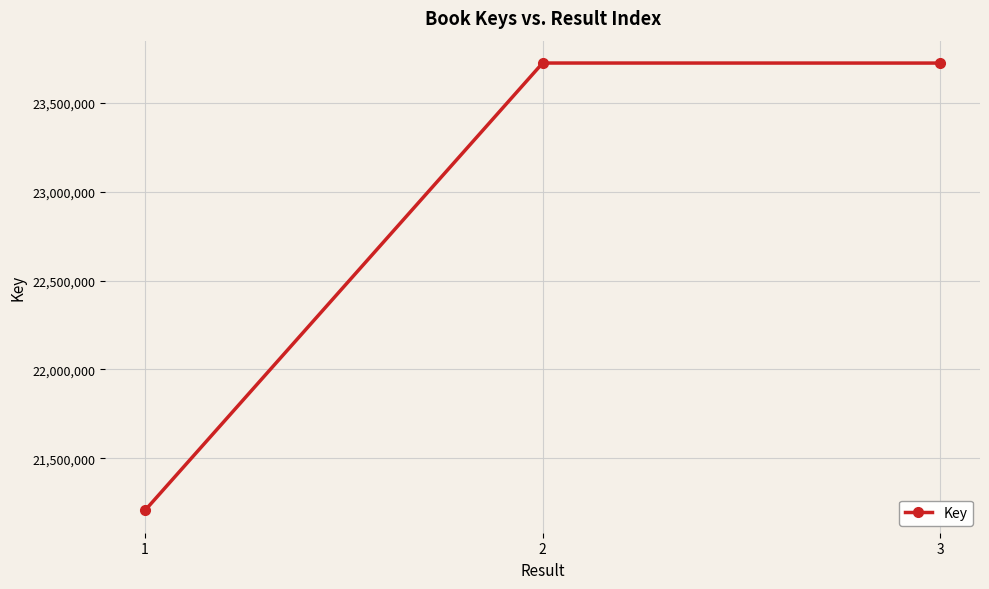

Where does the data first go above 23722094?

2